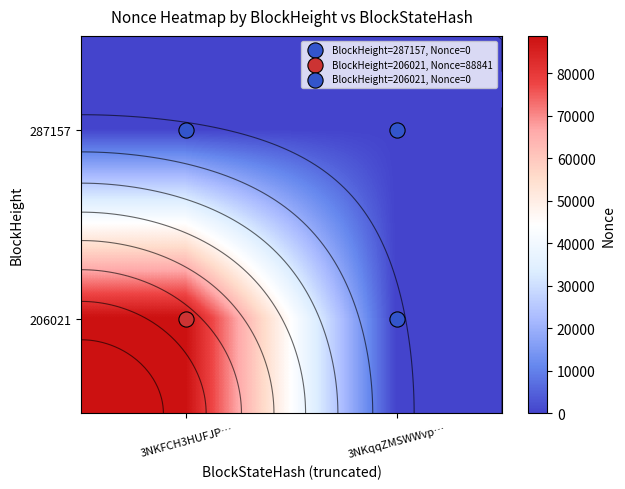

The value of 287157 at 3NKFCH3HUFJP… is 0. True or false?

True